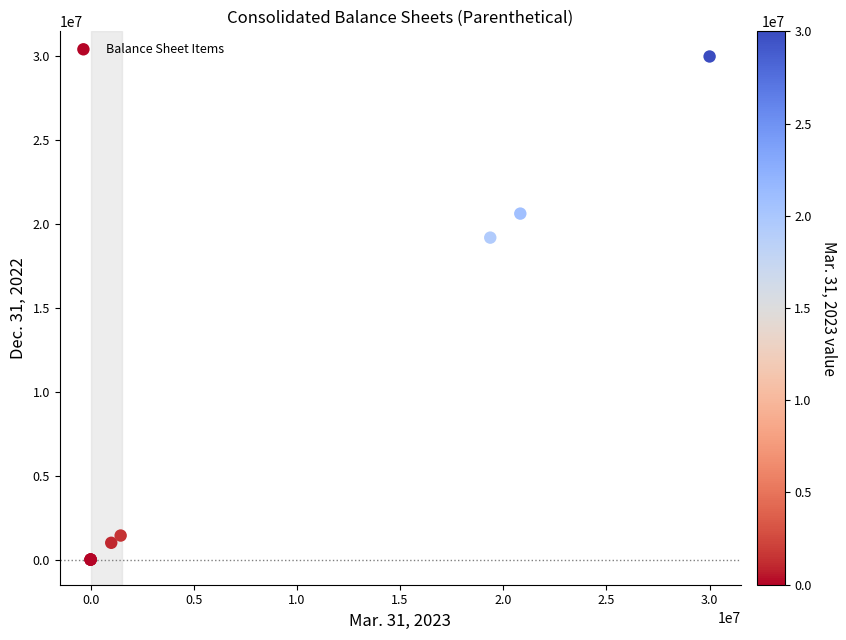

What Y value in the scatter plot is closest to 15000000?

19198458.0